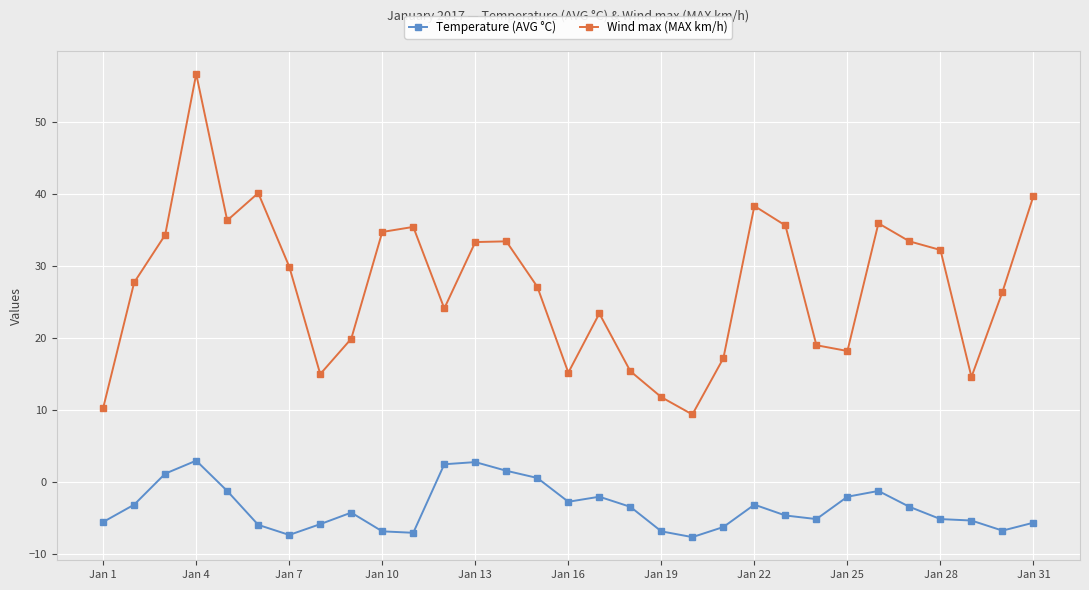

Rank the series by their maximum value, from highest to lowest.

Wind max (MAX km/h), Temperature (AVG °C)